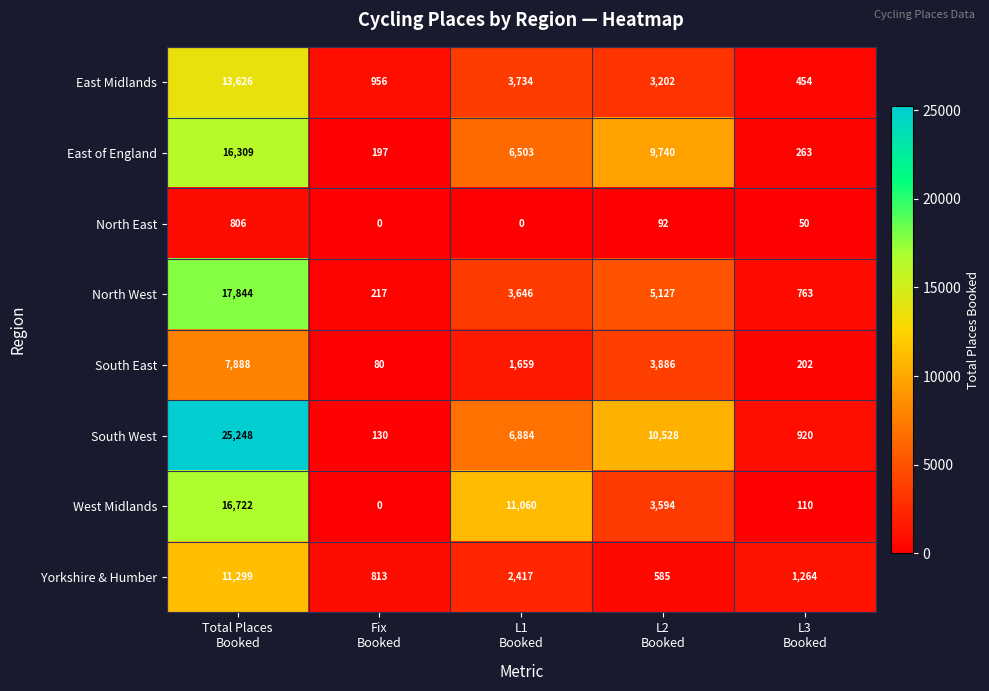

Which series has the largest total across all categories?

South West